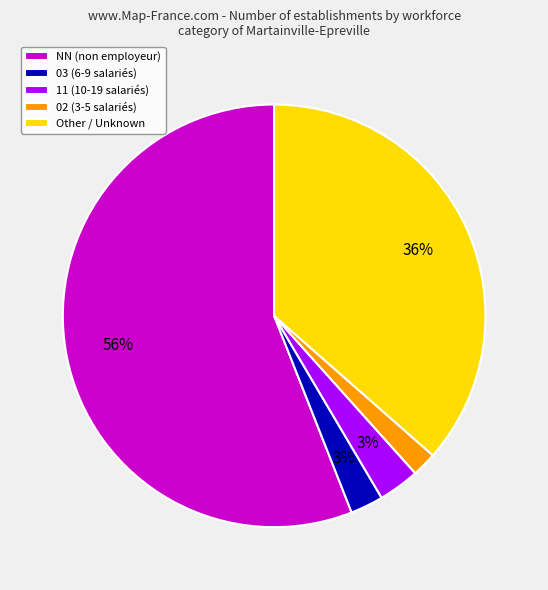

The 03 (6-9 salariés) slice represents 3% of the pie. True or false?

True